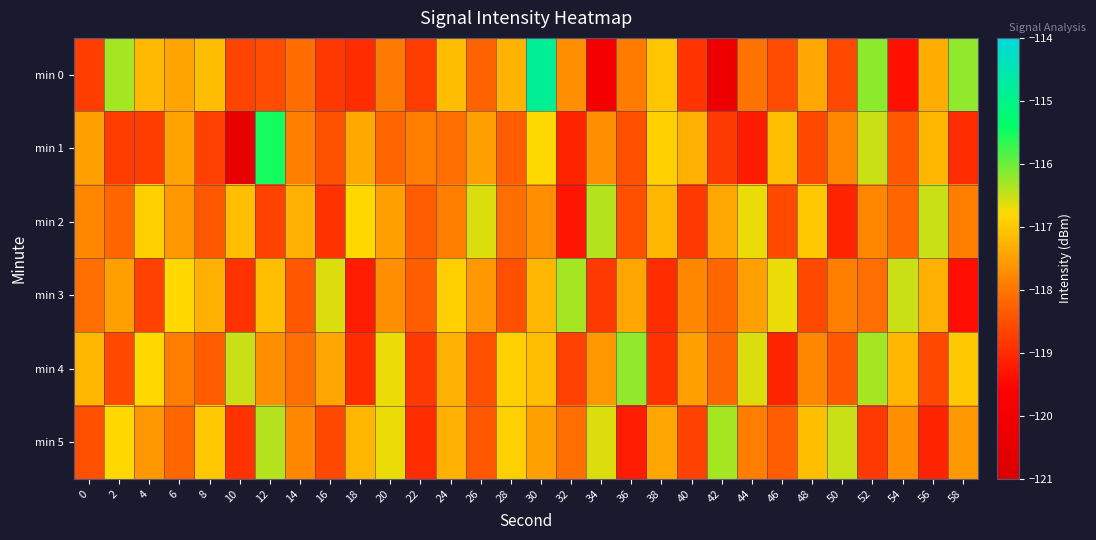

How many distinct data groups are displayed?

6